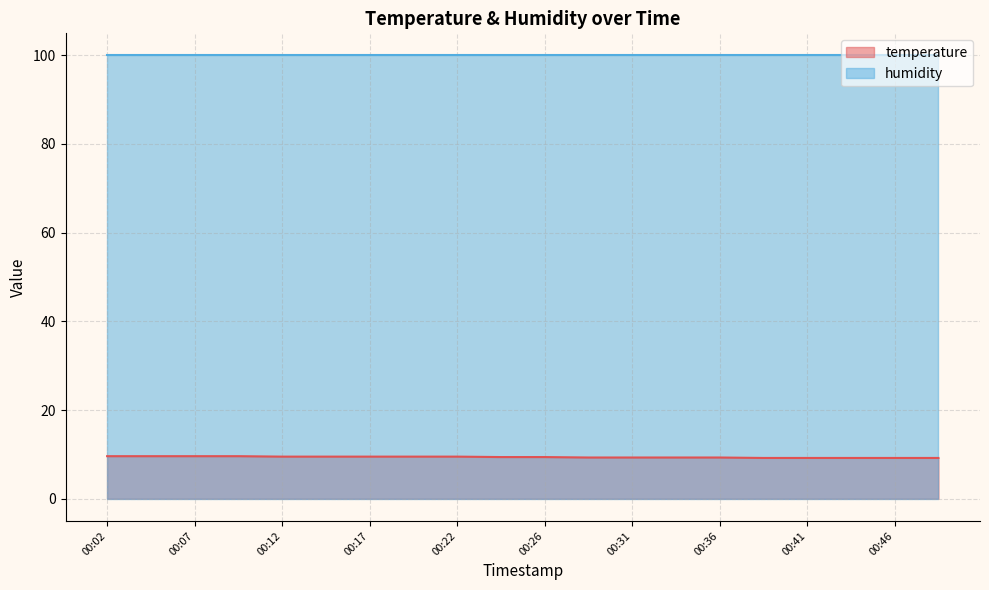

Reading right to left, what are all the values shown in this chart?

00:49=9.2	00:46=9.2	00:44=9.2	00:41=9.2	00:39=9.2	00:36=9.3	00:34=9.3	00:31=9.3	00:29=9.3	00:26=9.4	00:24=9.4	00:22=9.5	00:19=9.5	00:17=9.5	00:14=9.5	00:12=9.5	00:09=9.6	00:07=9.6	00:04=9.6	00:02=9.6